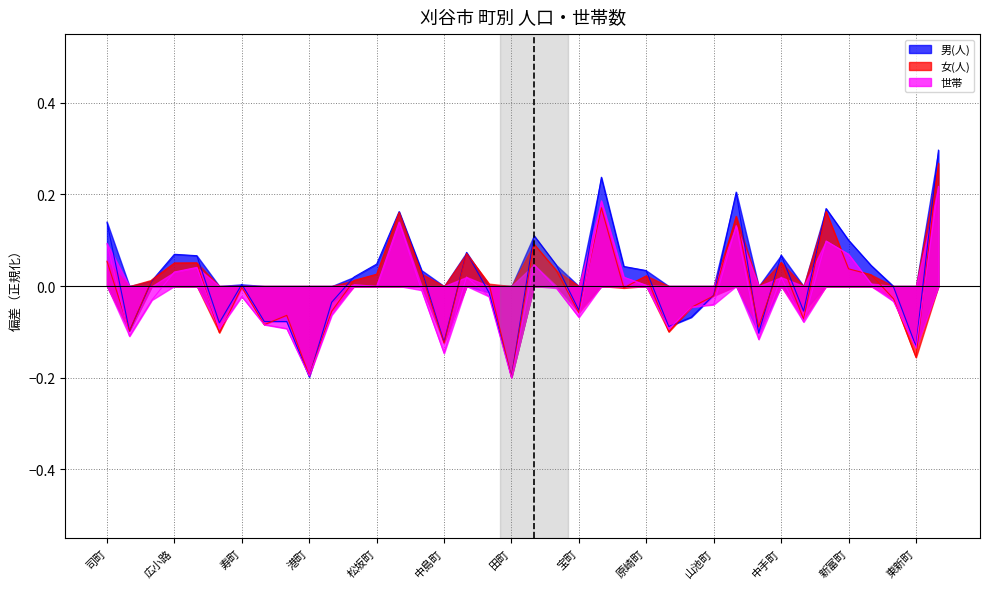

What is the smallest value displayed?

-0.2